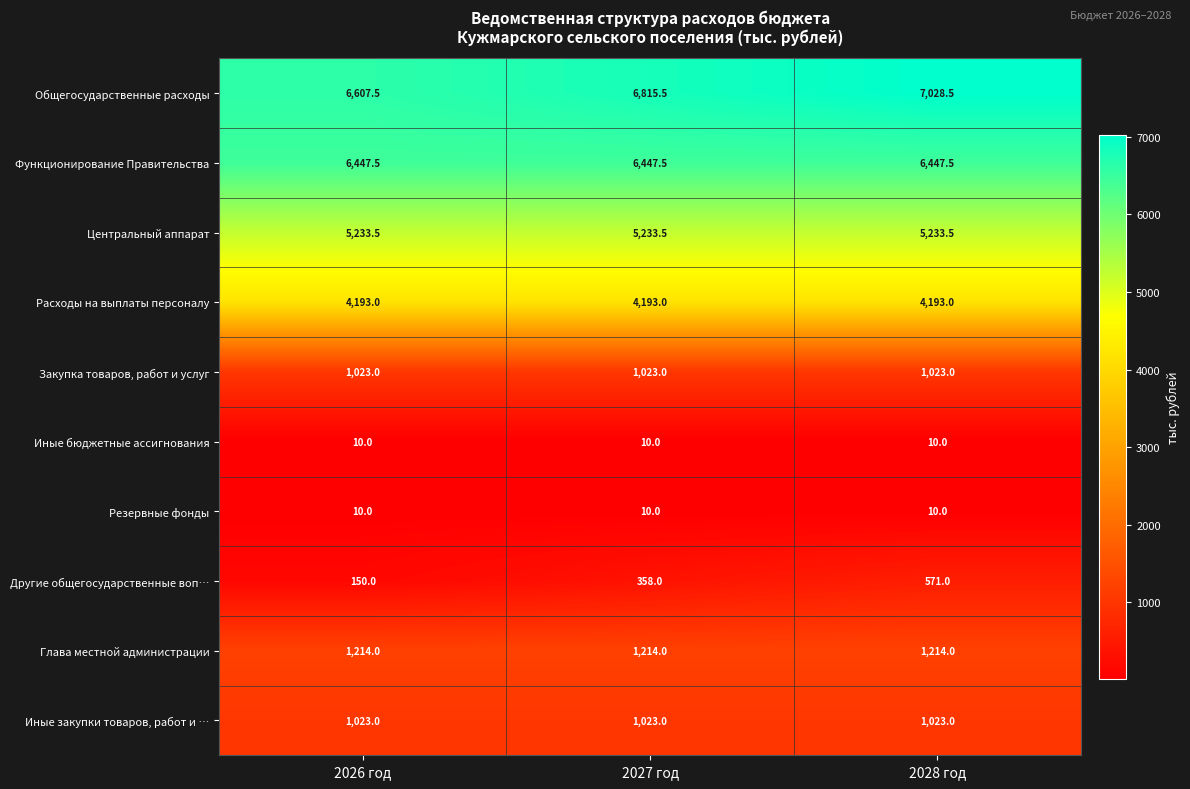

What is the difference between the highest and lowest values at 2026 год?

6597.5